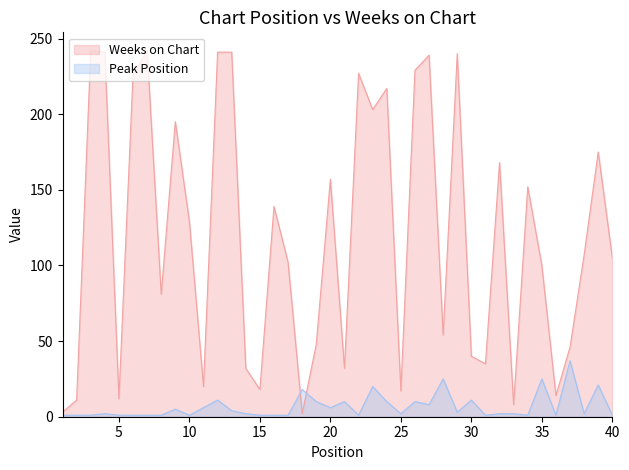

List the series in order of their overall mean, highest first.

Weeks on Chart, Peak Position